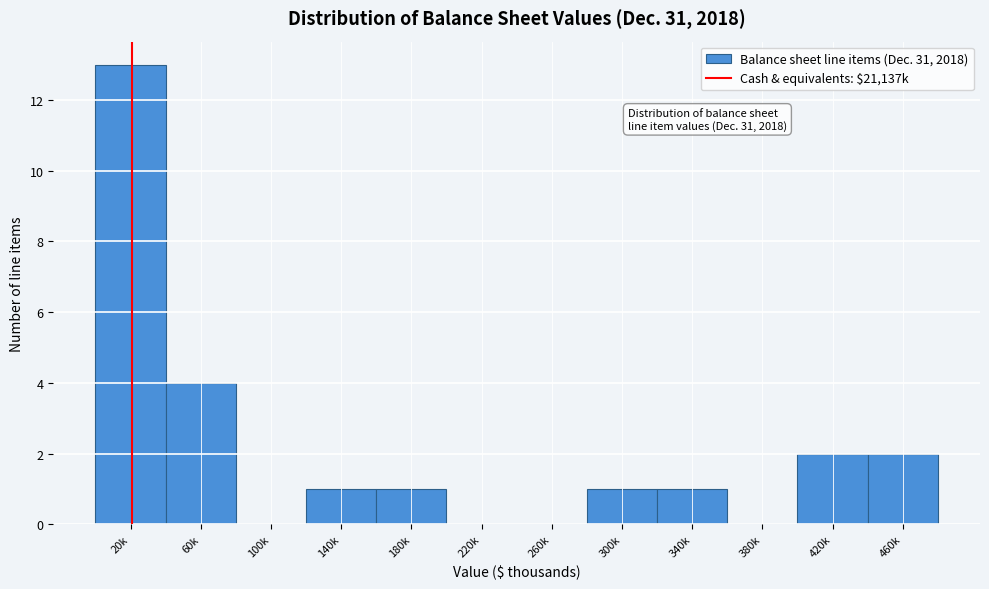

Reading left to right, extract all data points from this chart.

20k=13	60k=4	100k=0	140k=1	180k=1	220k=0	260k=0	300k=1	340k=1	380k=0	420k=2	460k=2